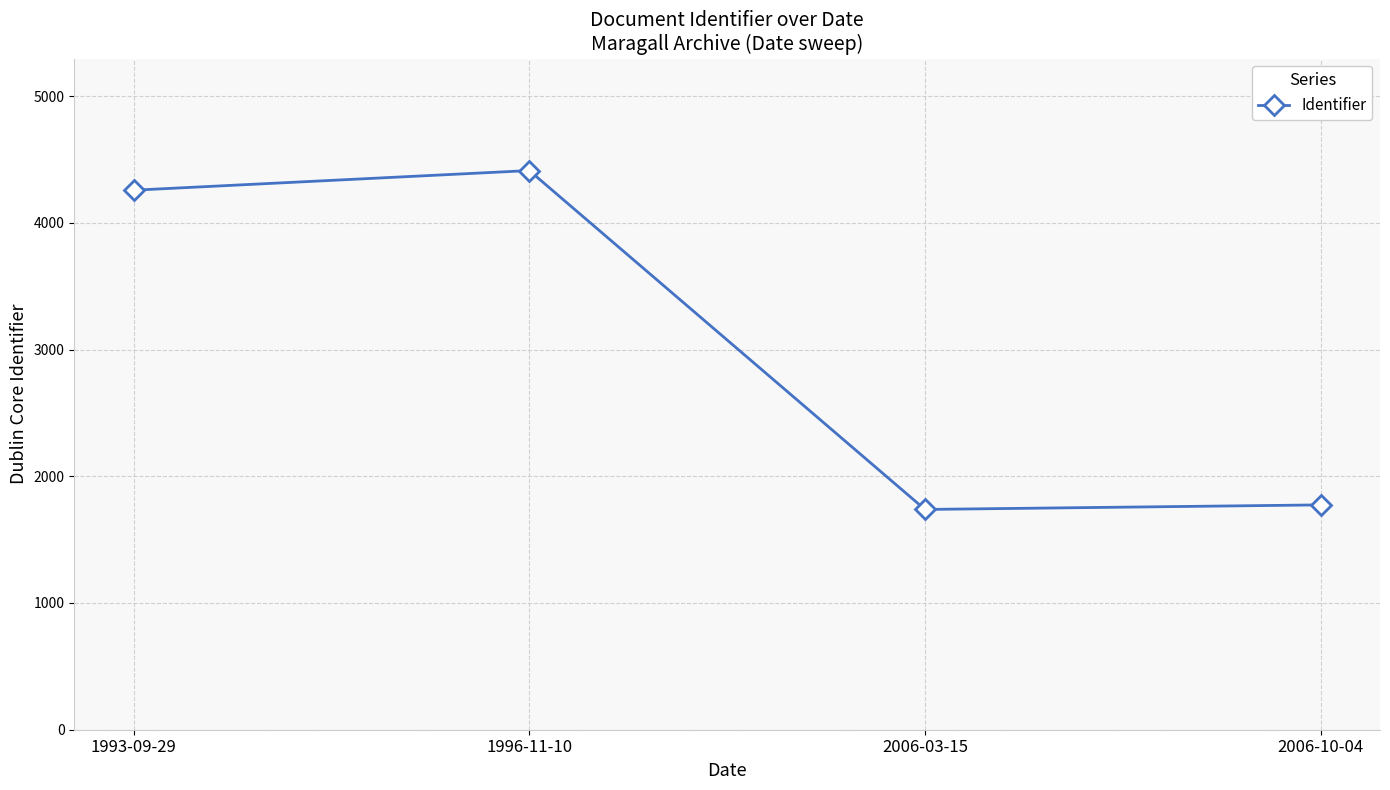

The chart shows a value of 4412 at 1996-11-10. True or false?

True